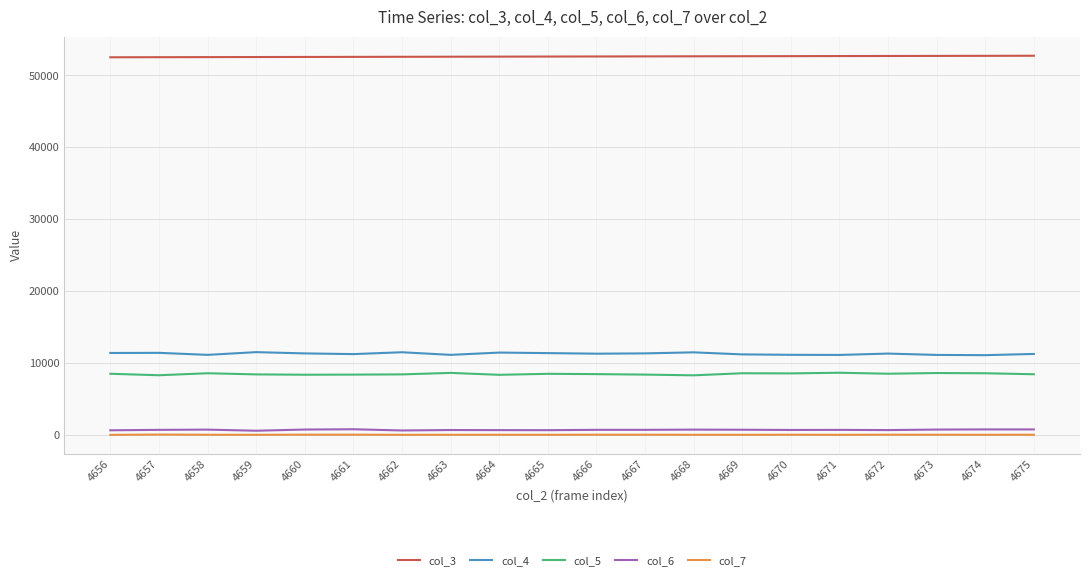

True or false: col_5 and col_4 cross at least once.

False